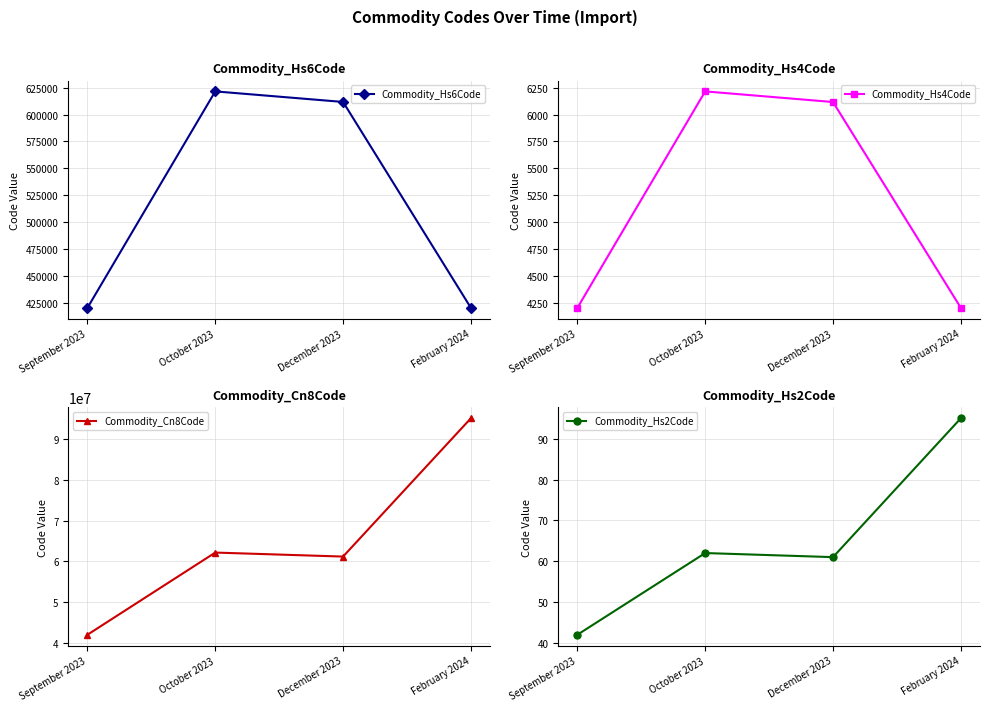

True or false: Commodity_Hs2Code and Commodity_Hs4Code intersect in this chart.

False